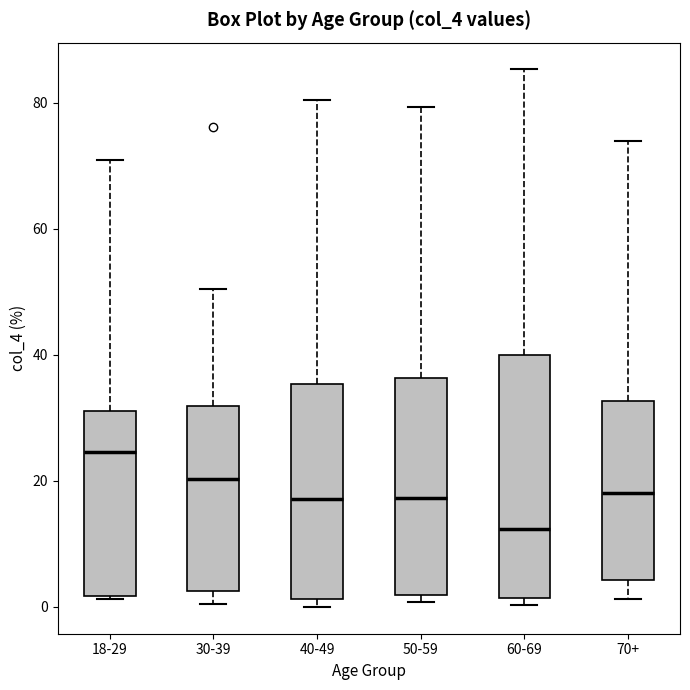

Reading left to right, read every box against the y-axis: the position of its median line, the range the box covers, and the ends of its whiskers. The values are not printed on the chart, so give them approximately, as read against the axis.

18-29: median 24, box 2 to 32, whiskers 2 (just below the box's lower edge) to 72
30-39: median 20, box 2 to 32, whiskers 0 to 50
40-49: median 18, box 2 to 36, whiskers 0 to 80
50-59: median 18, box 2 to 36, whiskers 0 to 80
60-69: median 12, box 2 to 40, whiskers 0 to 86
70+: median 18, box 4 to 32, whiskers 2 to 74